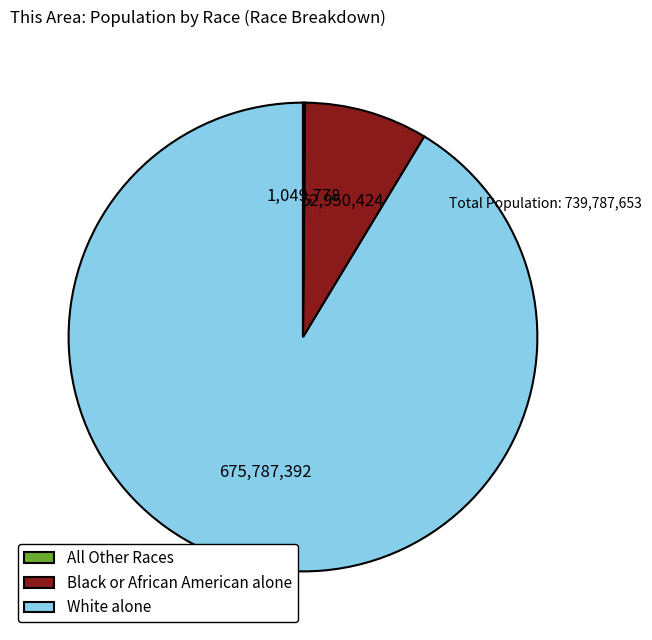

Does All Other Races account for over 50% of the chart?

Yes